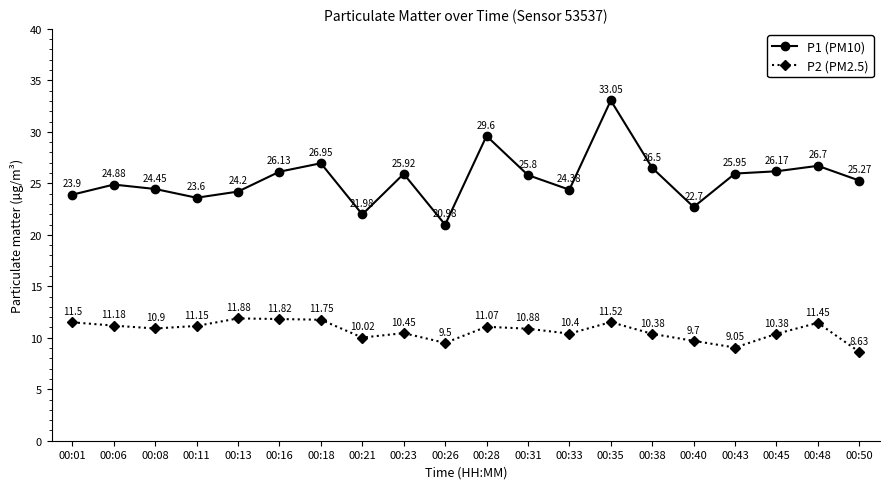

True or false: P1 (PM10) has more than 1 points higher than both neighbors.

True